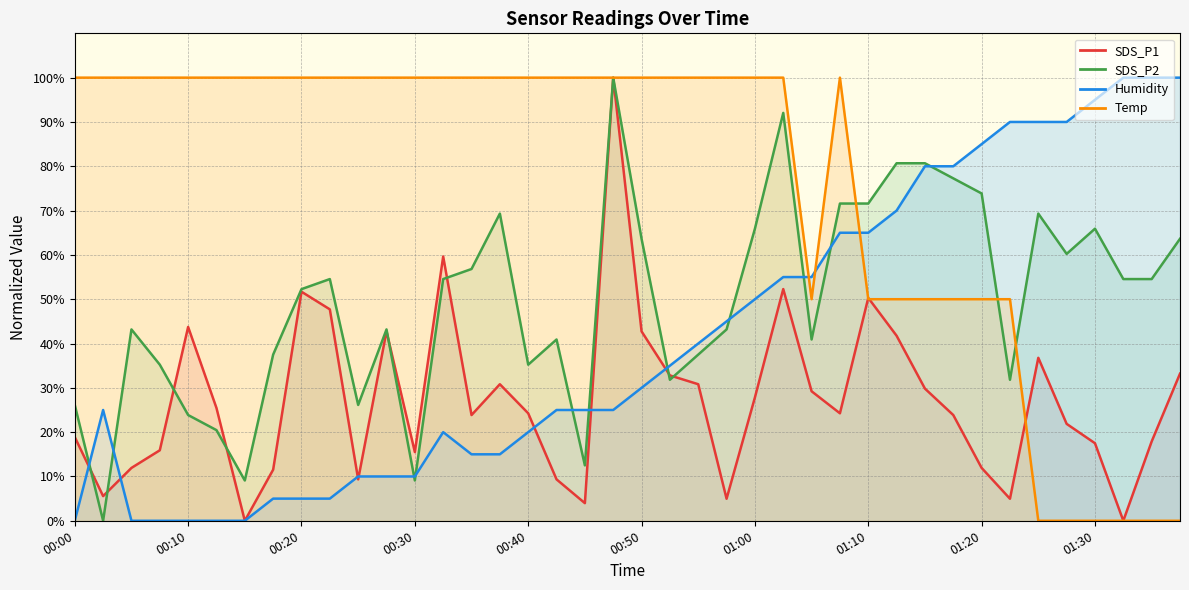

What is the total value across all series at 00:55?

208.3